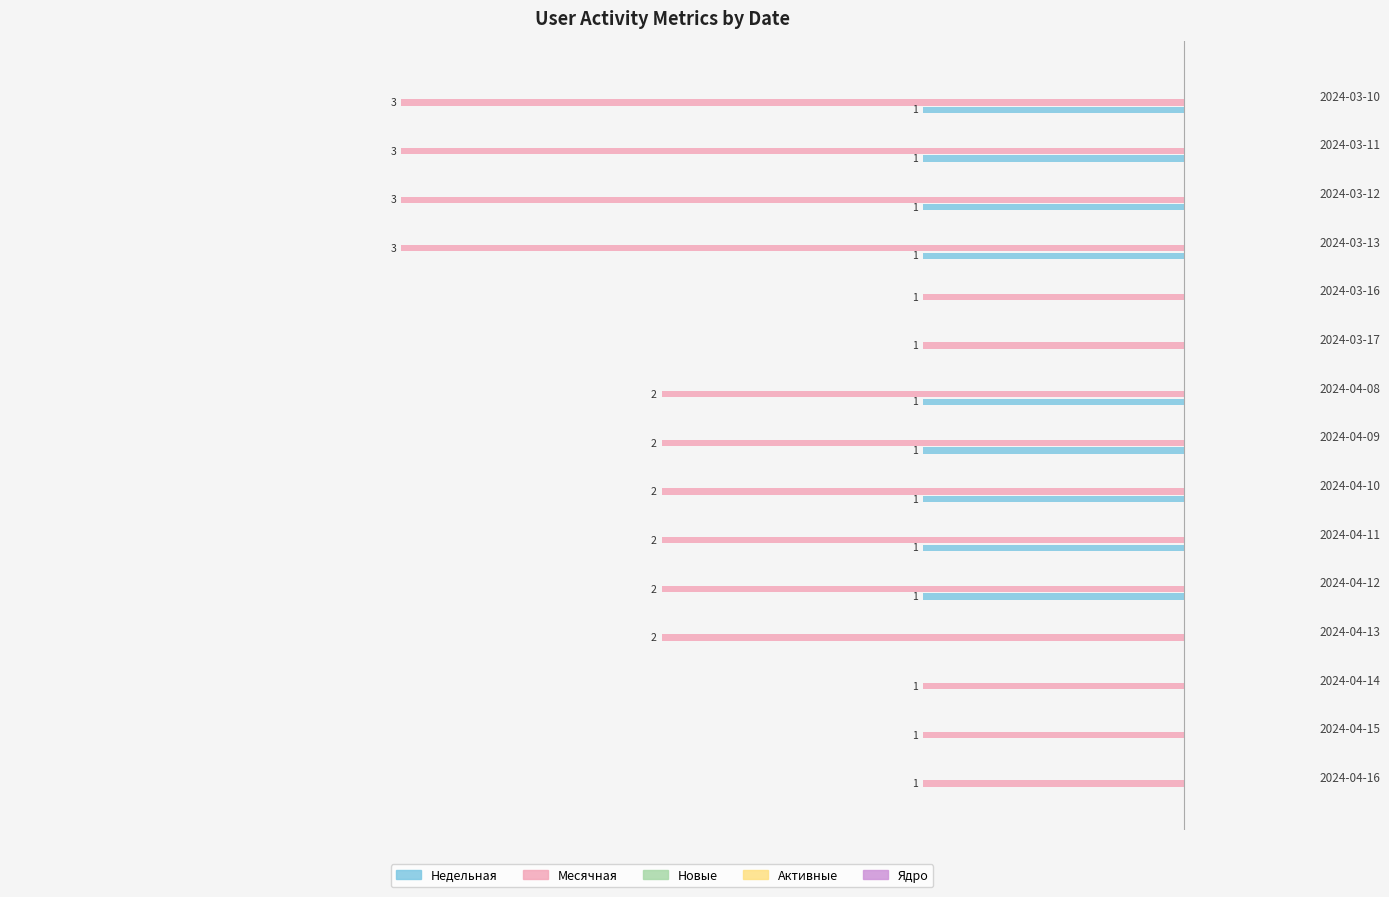

What is the average value of the Недельная series?

-0.6